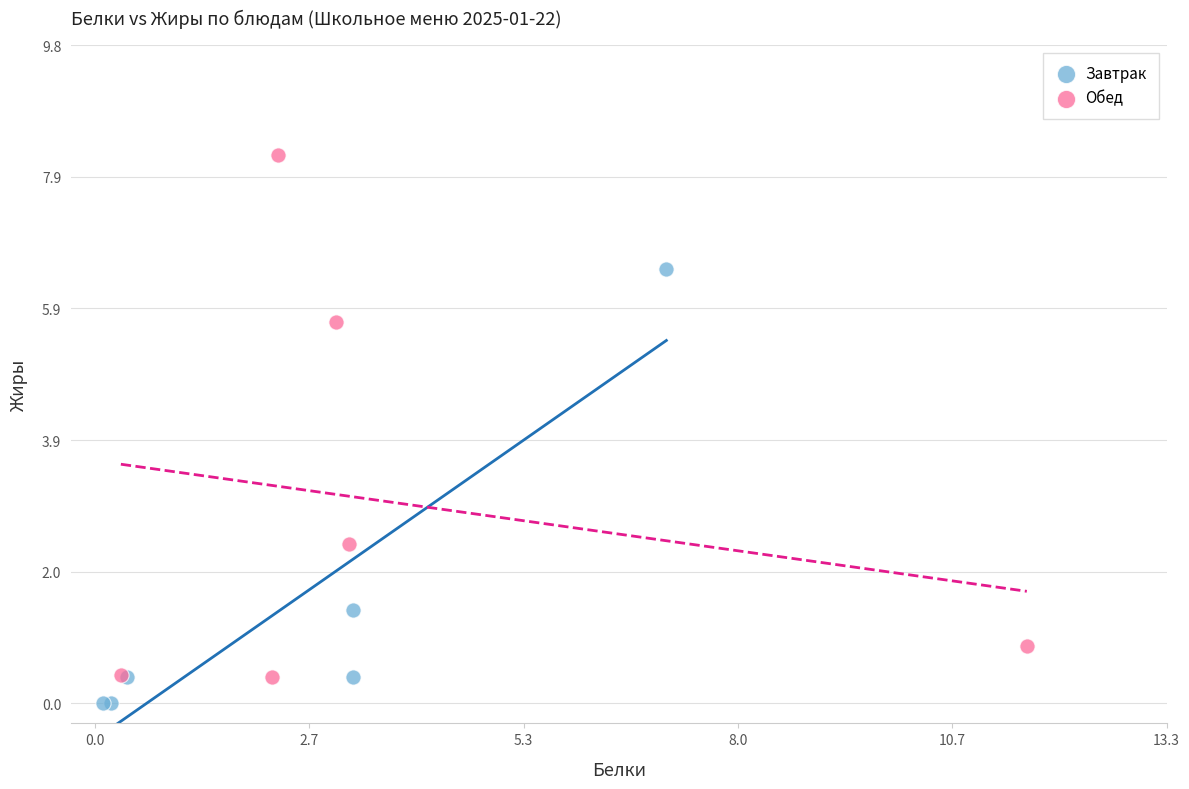

What are all the series names shown in the legend?

Завтрак, Обед